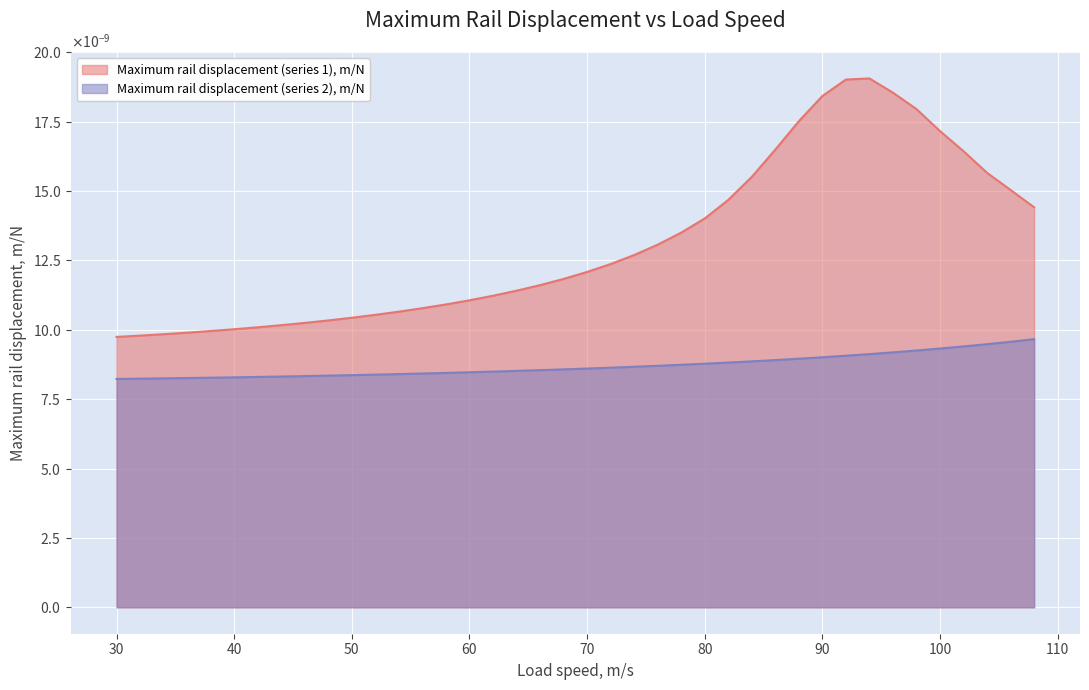

Which category has the highest value across all series?

94